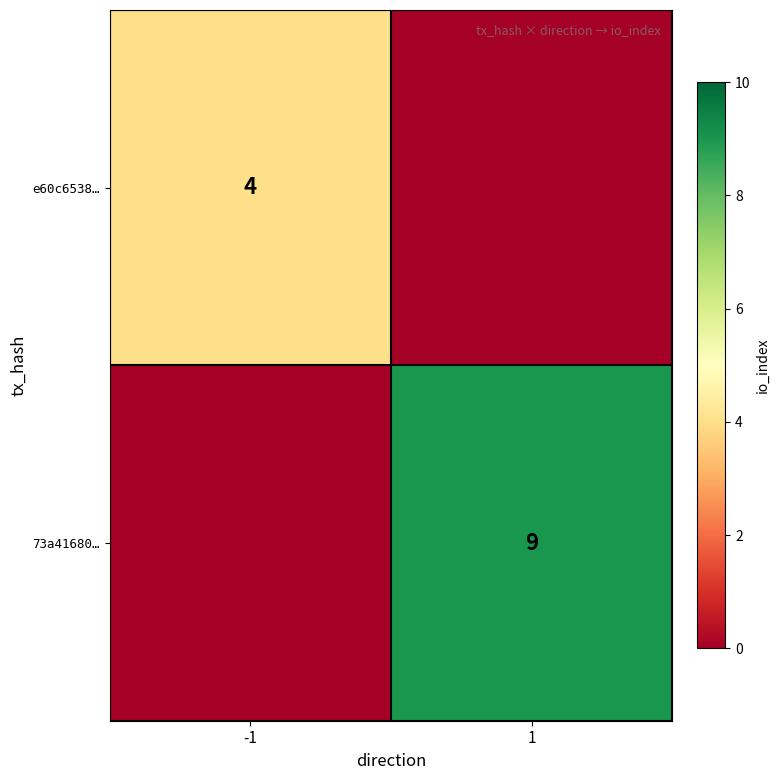

Is it true that e60c6538… equals 3 at -1?

False